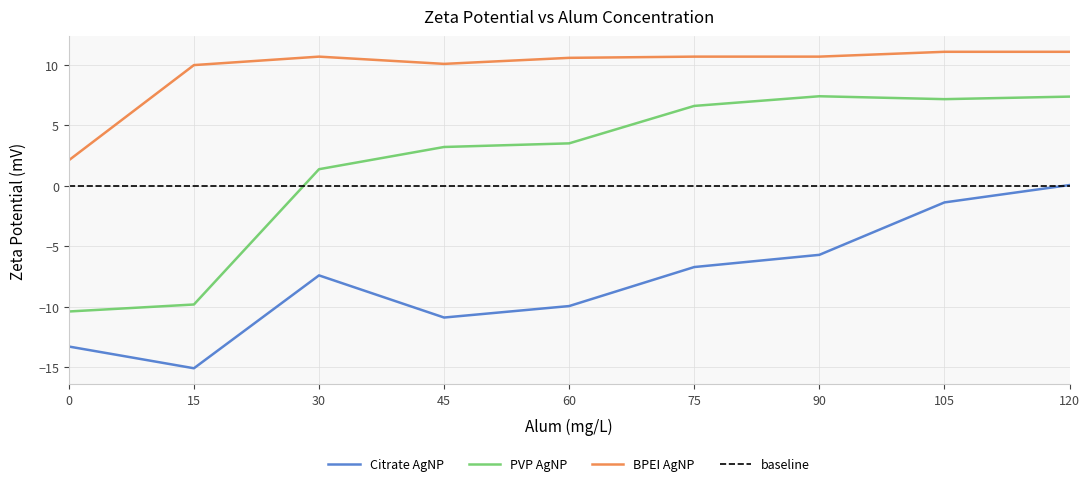

Is this an area chart (filled region under the line)?

No